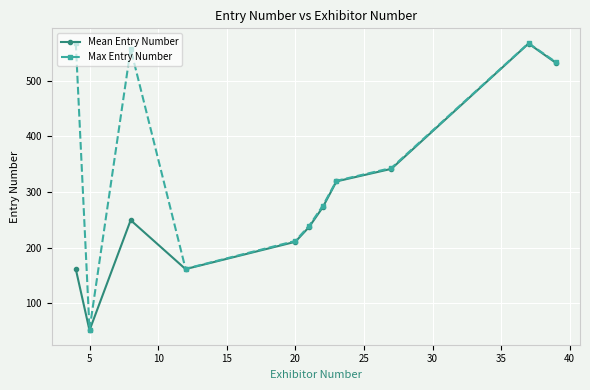

What is the value of the Max Entry Number point at the 9th from the left?

343.0